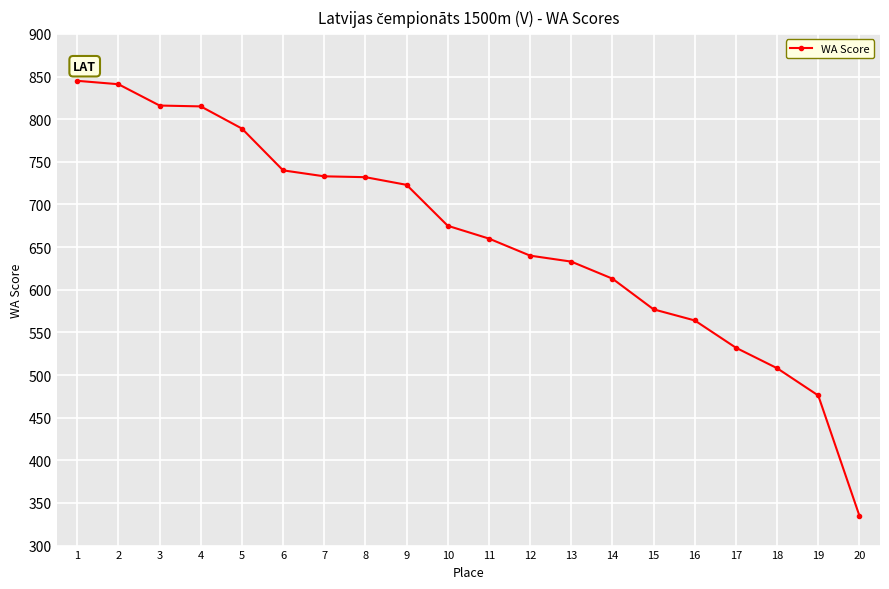

How many lines are shown in the chart?

1